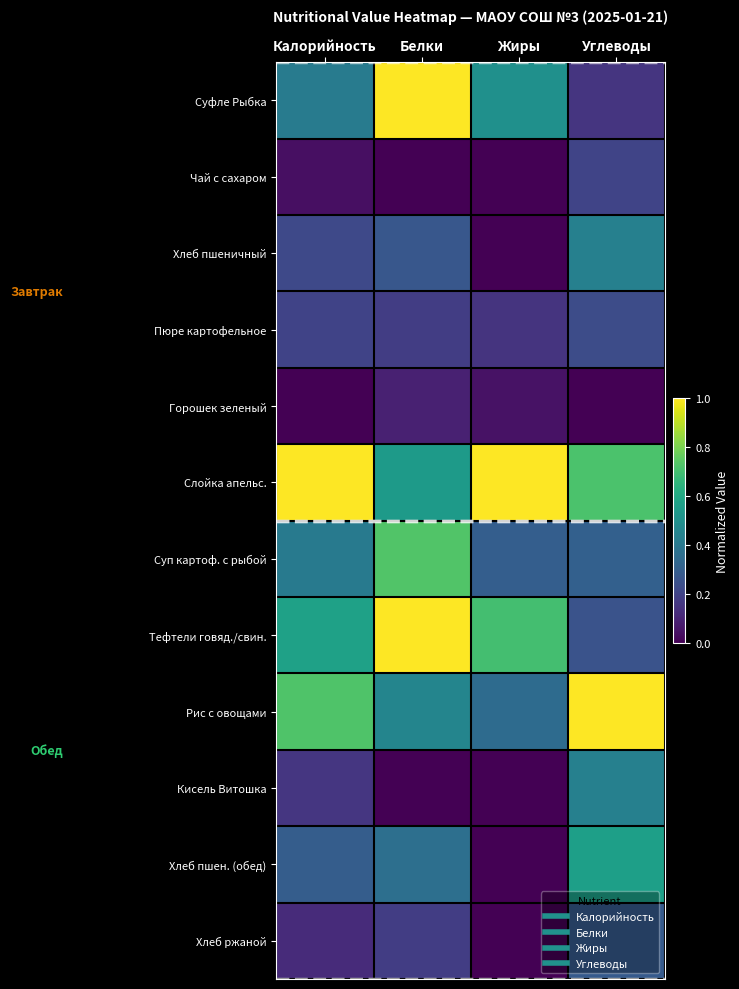

Between Жиры and Углеводы, which is larger?

Жиры